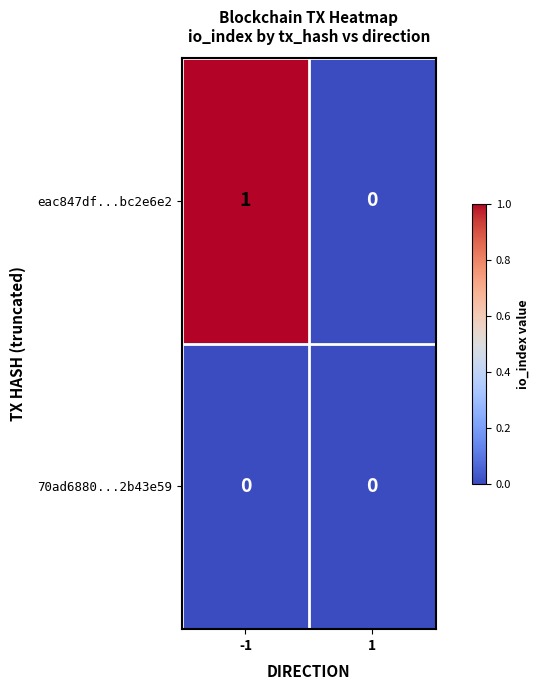

Which series has the largest range (max minus min)?

eac847df...bc2e6e2